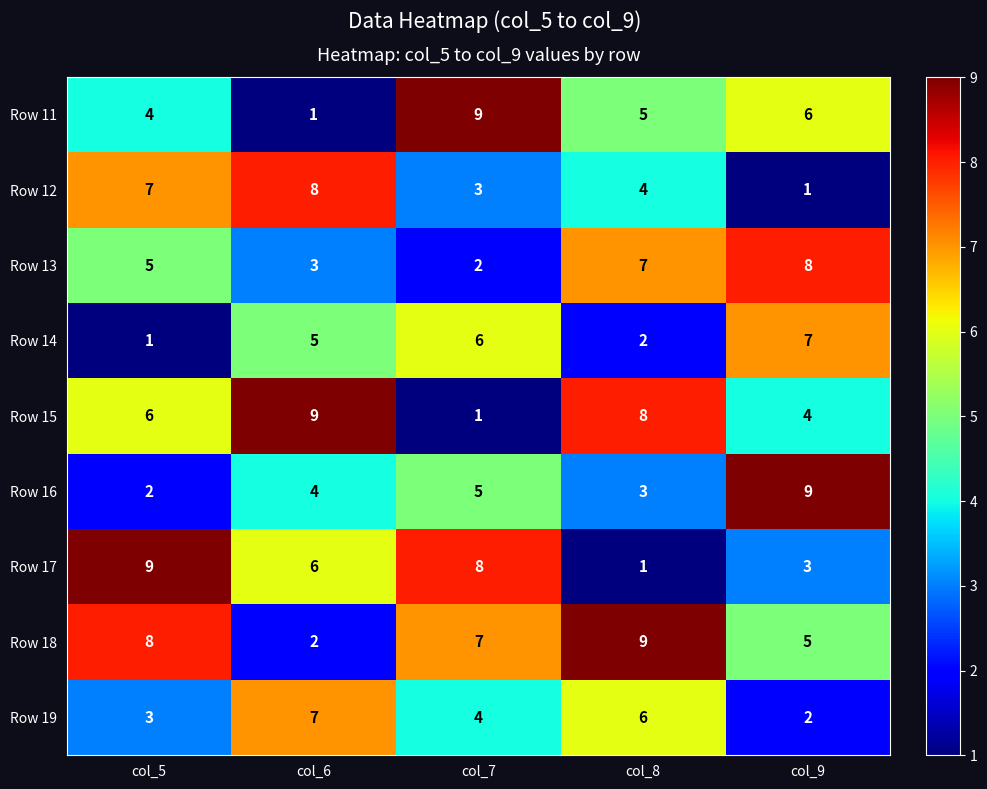

What is the spread (max minus min) of values at col_5?

8